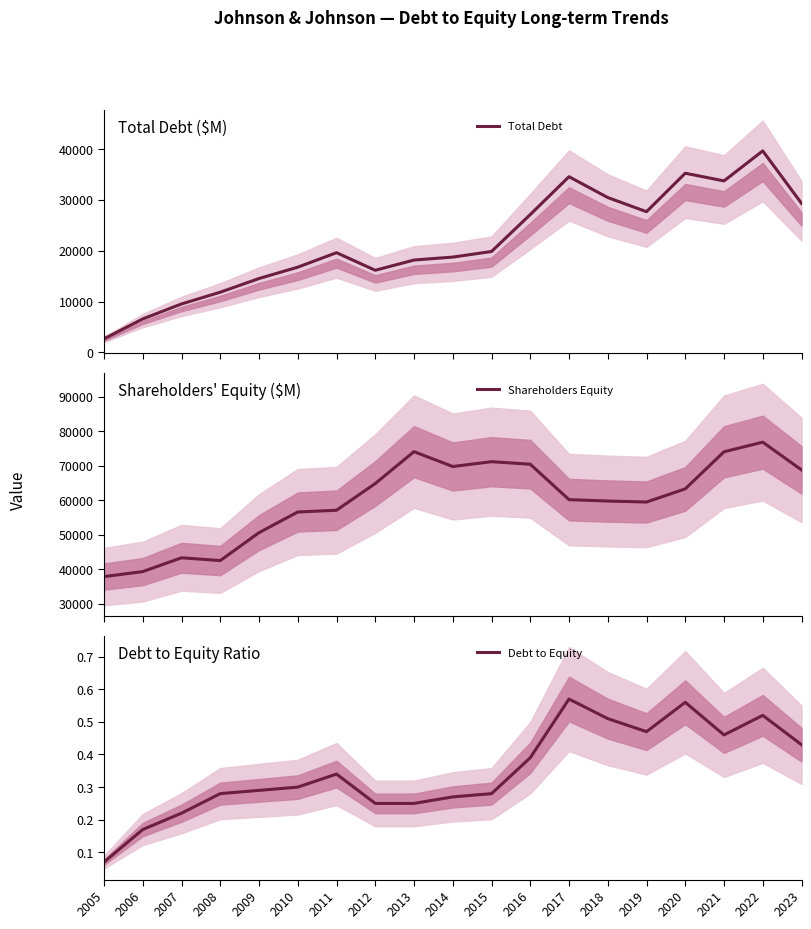

Rank the series by their maximum value, from highest to lowest.

Shareholders Equity, Total Debt, Debt to Equity